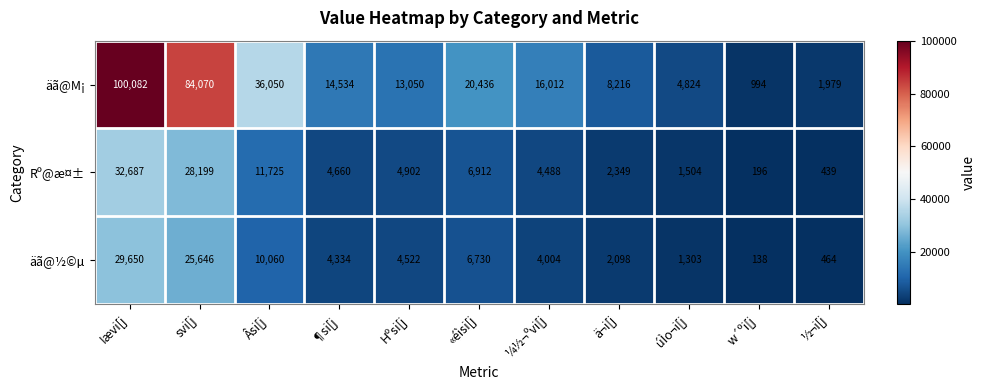

Rank the series at úÌo¬i[j from lowest to highest value.

äã@½©µ, Rº@æ¤±, äã@M¡